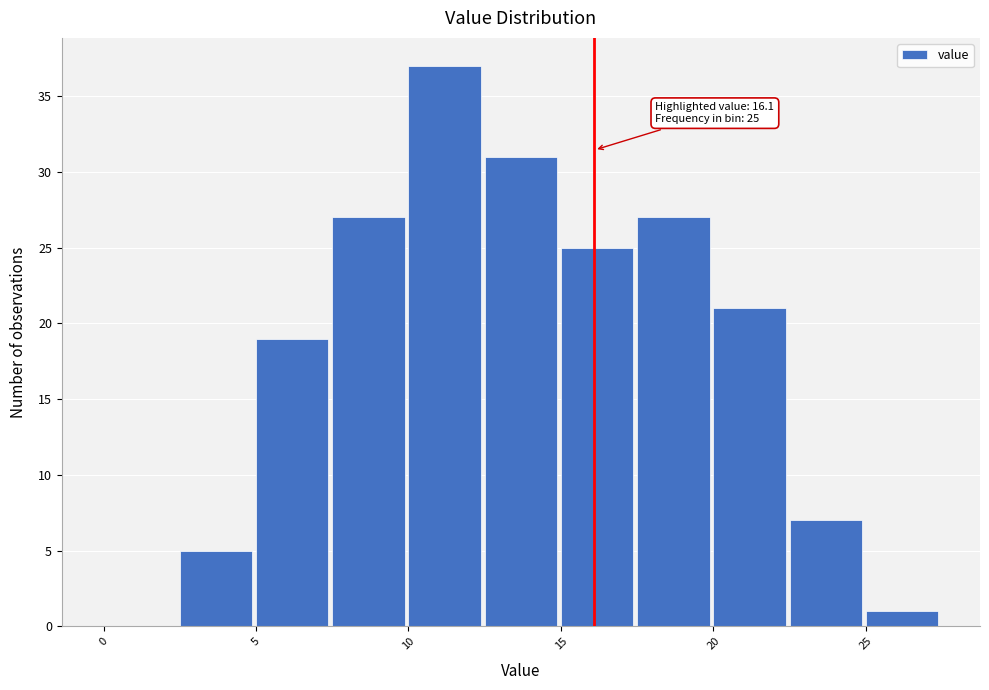

Over which range of the x-axis is the bar tallest?

10.0 to 12.5